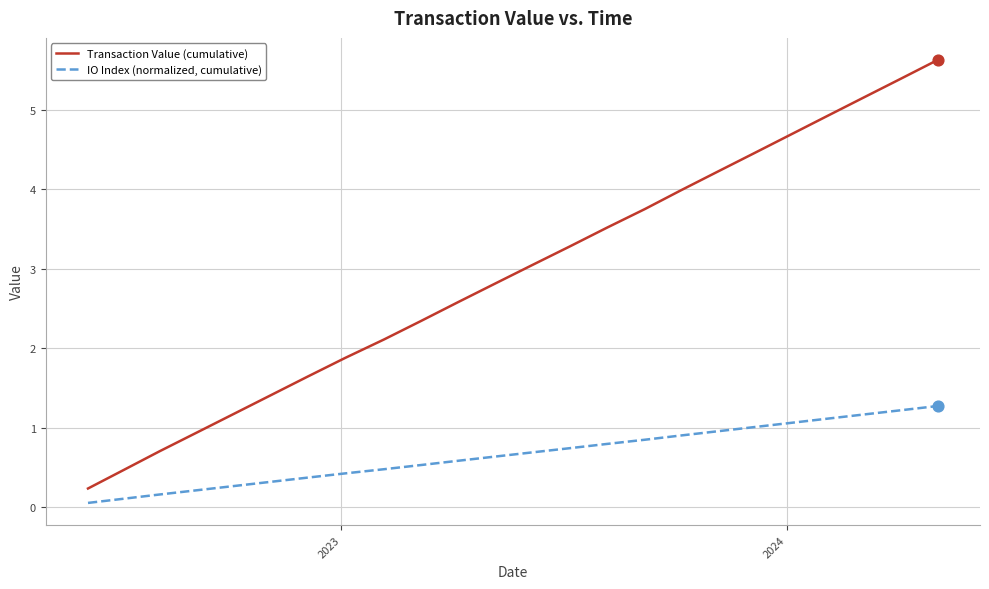

Which series has the largest range (max minus min)?

Transaction Value (cumulative)